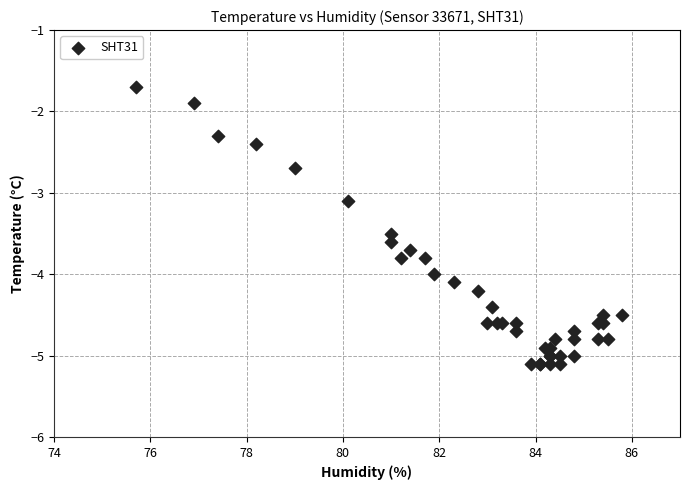

What Y value in the scatter plot is closest to -3?

-3.1